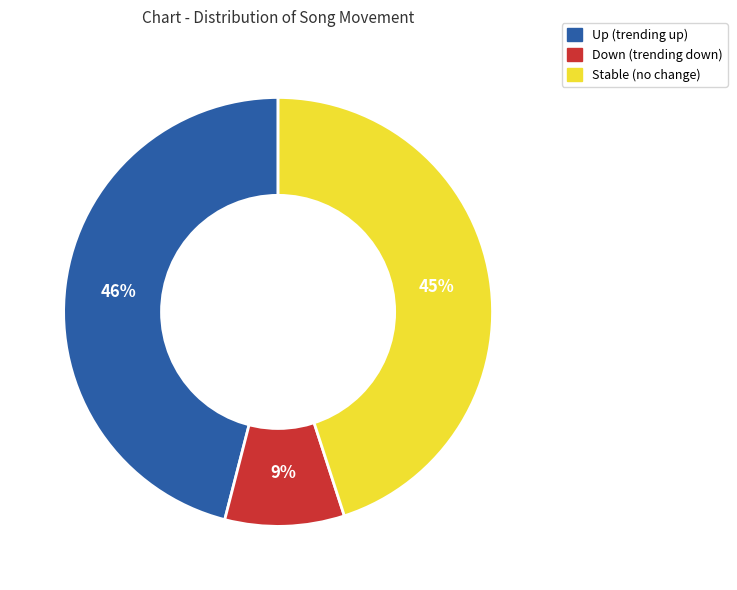

The Down (trending down) slice represents 1% of the pie. True or false?

False